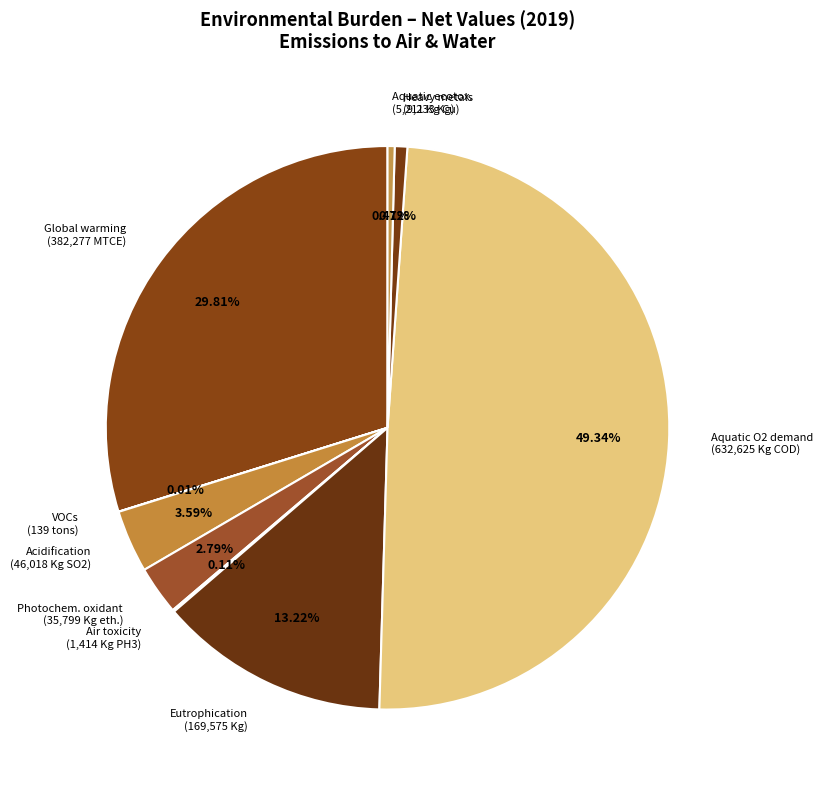

Between Aquatic O2 demand (632,625 Kg COD) and Global warming (382,277 MTCE), which is larger?

Aquatic O2 demand (632,625 Kg COD)